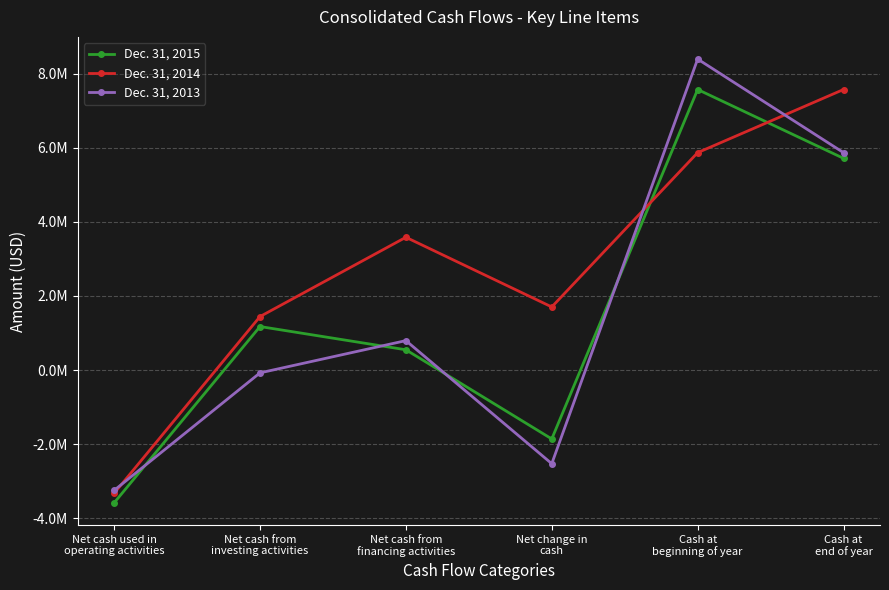

What is the value of the Dec. 31, 2015 point at the 5th from the left?

7569537